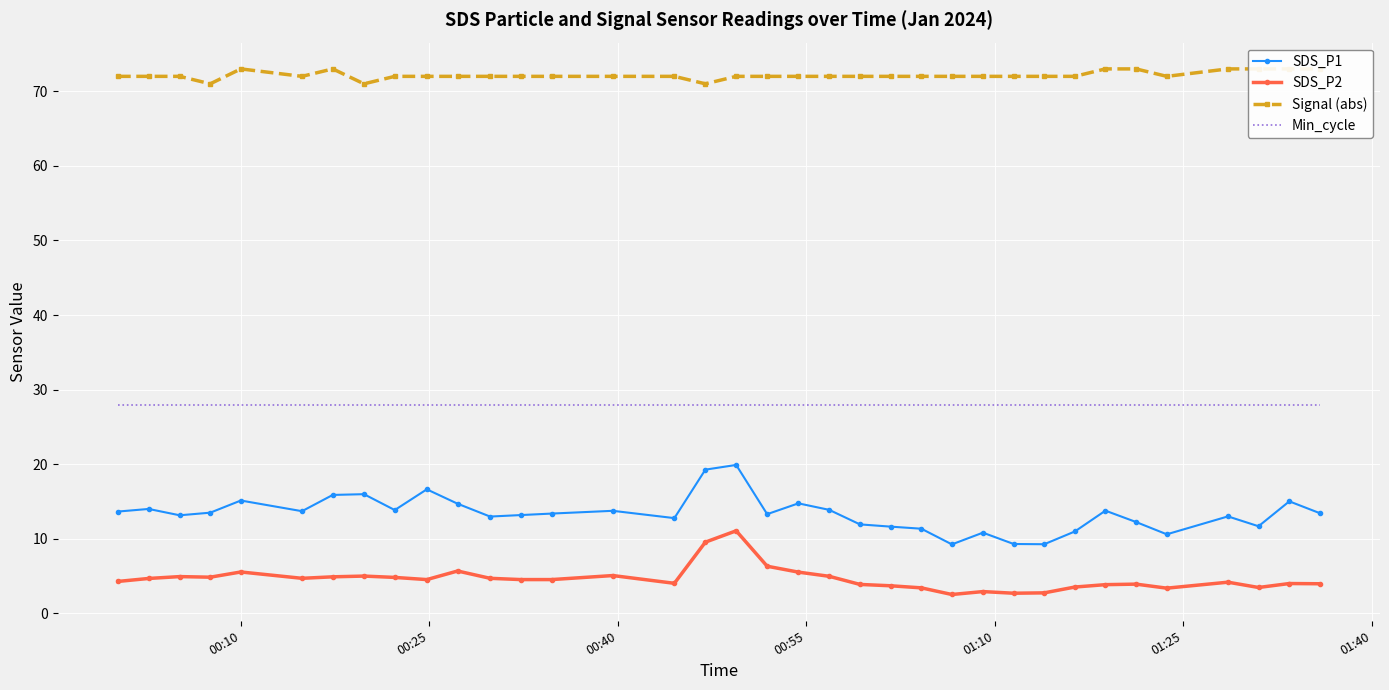

True or false: SDS_P1 and SDS_P2 intersect in this chart.

False